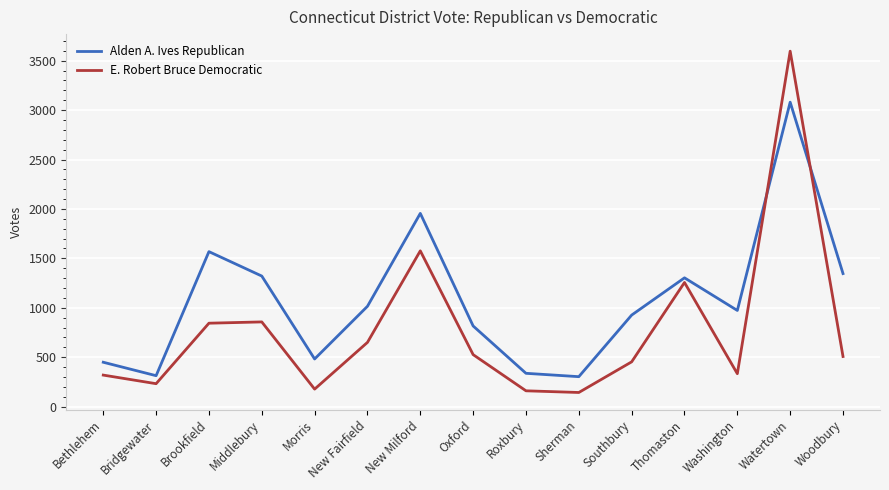

At which label does Alden A. Ives Republican first exceed 973?

Brookfield